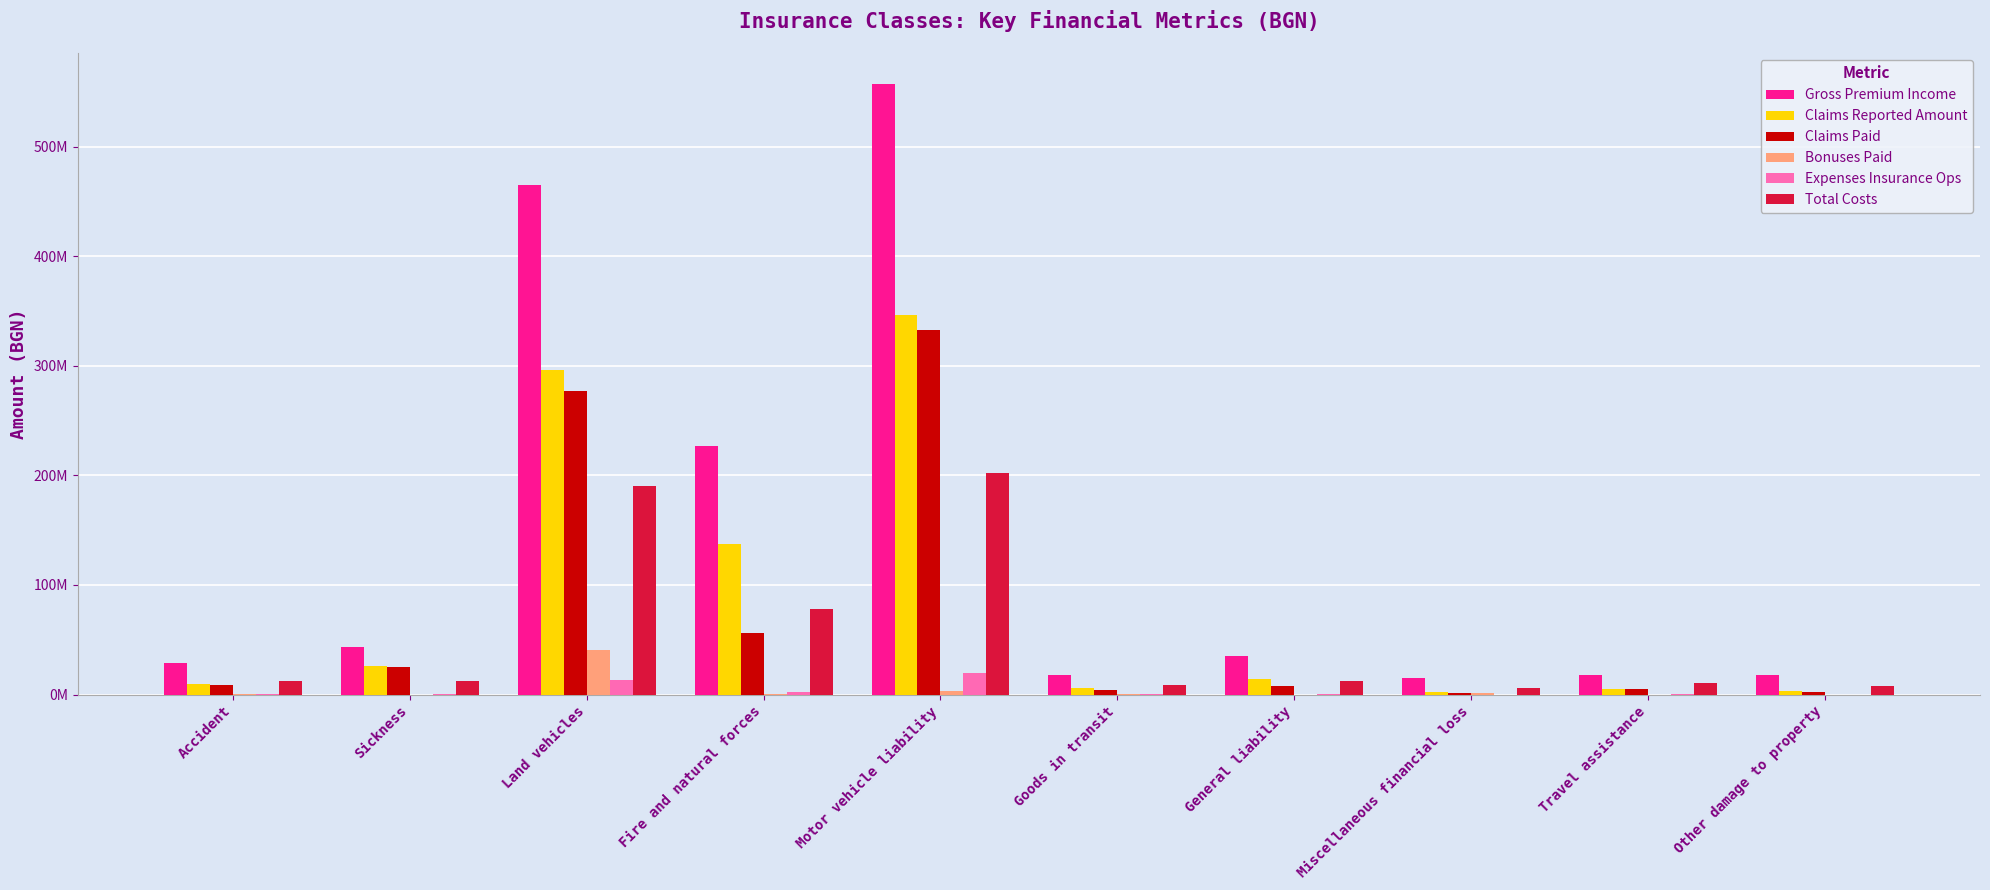

Which has a higher value, General liability or Travel assistance?

General liability